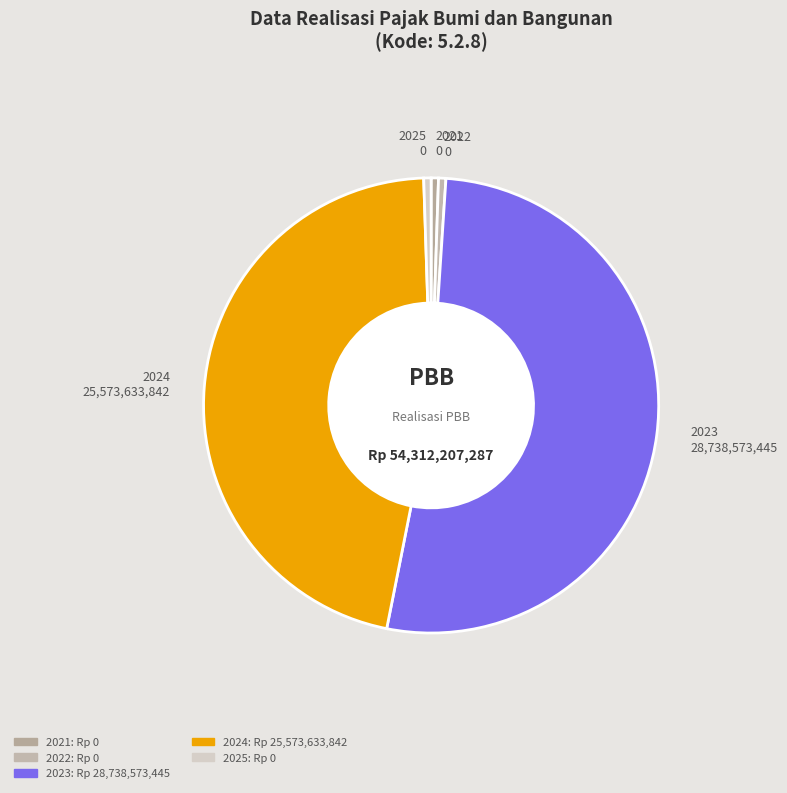

The 2022 slice represents 11% of the pie. True or false?

False